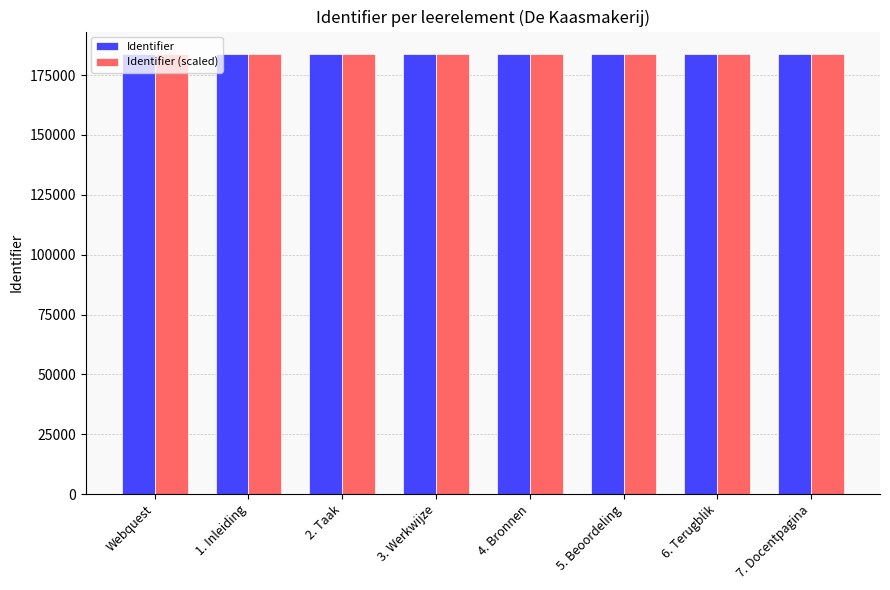

How many Identifier (scaled) values are between 183948 and 183952?

5